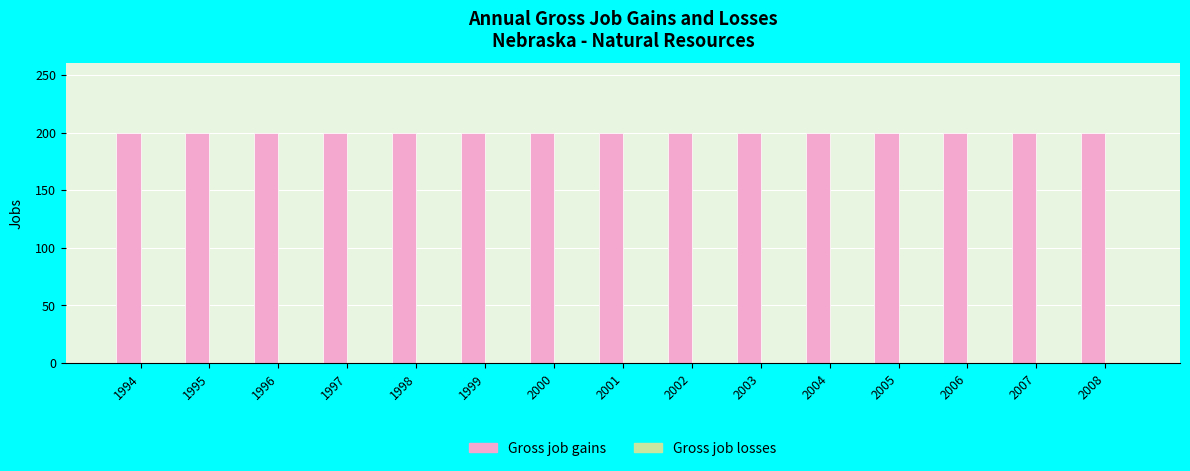

Reading right to left, list all the values displayed in this chart.

Gross job gains: 2008=200	2007=200	2006=200	2005=200	2004=200	2003=200	2002=200	2001=200	2000=200	1999=200	1998=200	1997=200	1996=200	1995=200	1994=200
Gross job losses: 2008=0	2007=0	2006=0	2005=0	2004=0	2003=0	2002=0	2001=0	2000=0	1999=0	1998=0	1997=0	1996=0	1995=0	1994=0